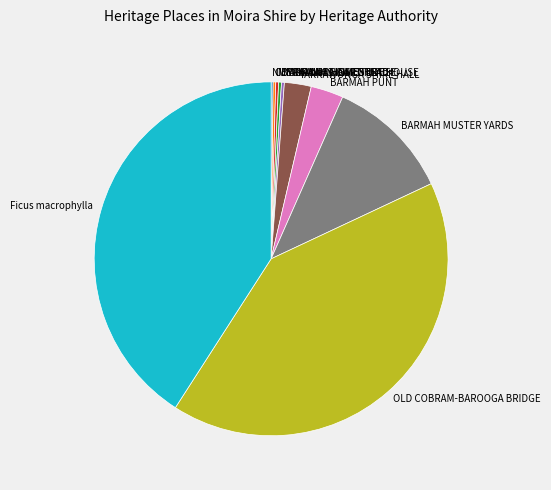

What is the ratio of the value at Ficus macrophylla to the value at YARRAWONGA SHIRE HALL?

16.7